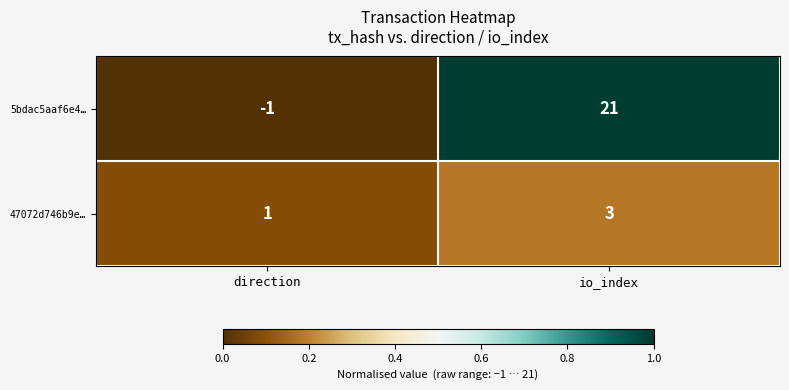

How many positive values does the 5bdac5aaf6e4… series have?

1